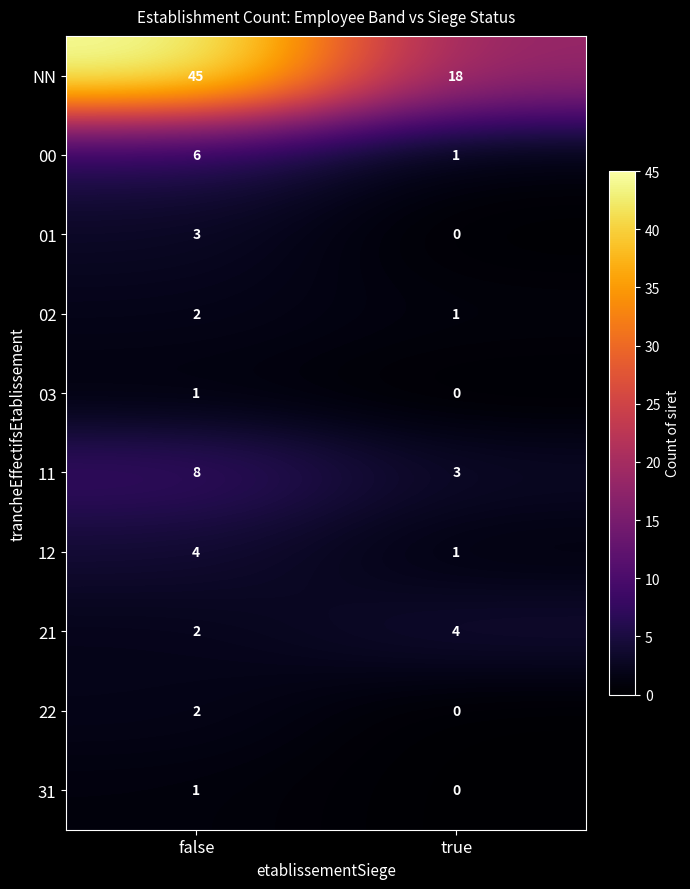

Which series has the largest range (max minus min)?

NN